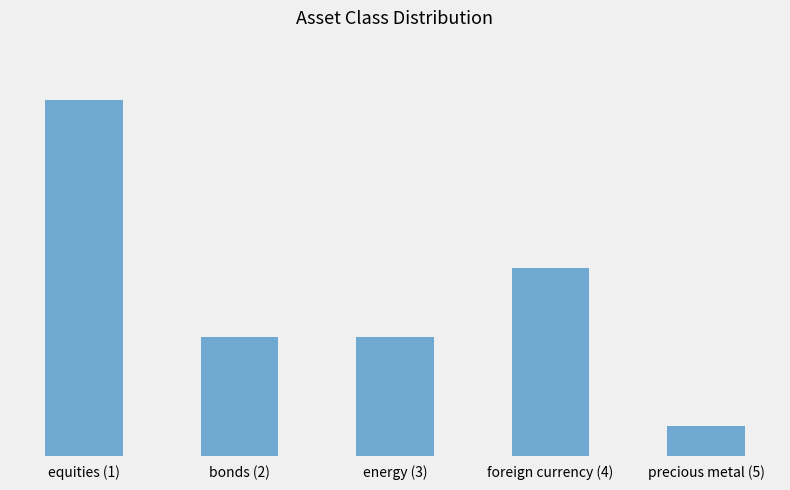

Rank the categories by value from lowest to highest.

precious metal (5), bonds (2), energy (3), foreign currency (4), equities (1)